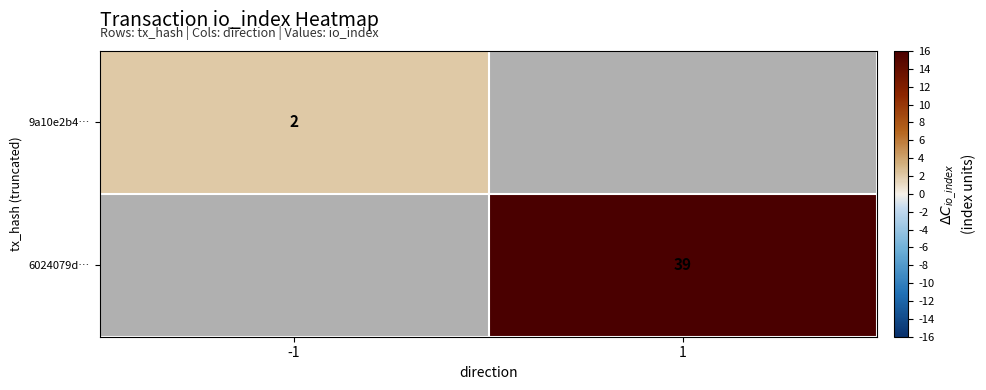

The 6024079d… series shows 39 at 1. True or false?

True